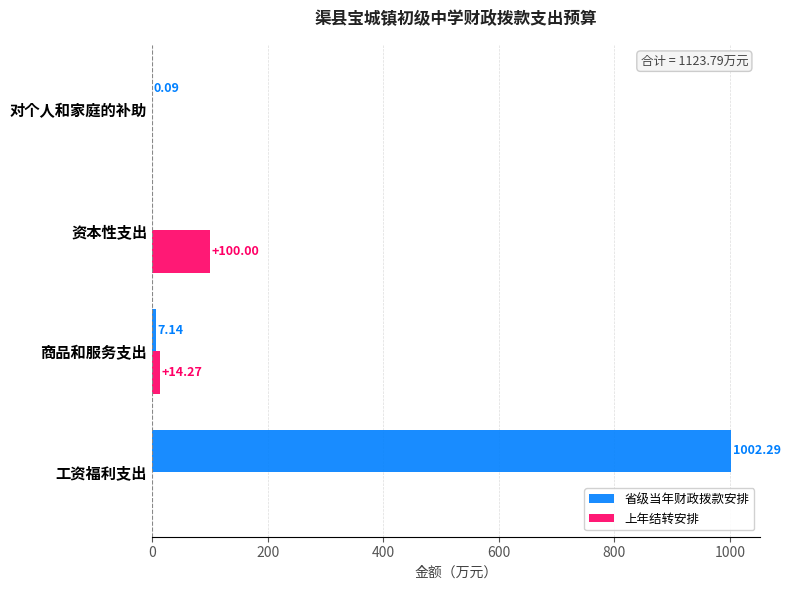

Which series changed the most between 商品和服务支出 and 对个人和家庭的补助?

上年结转安排